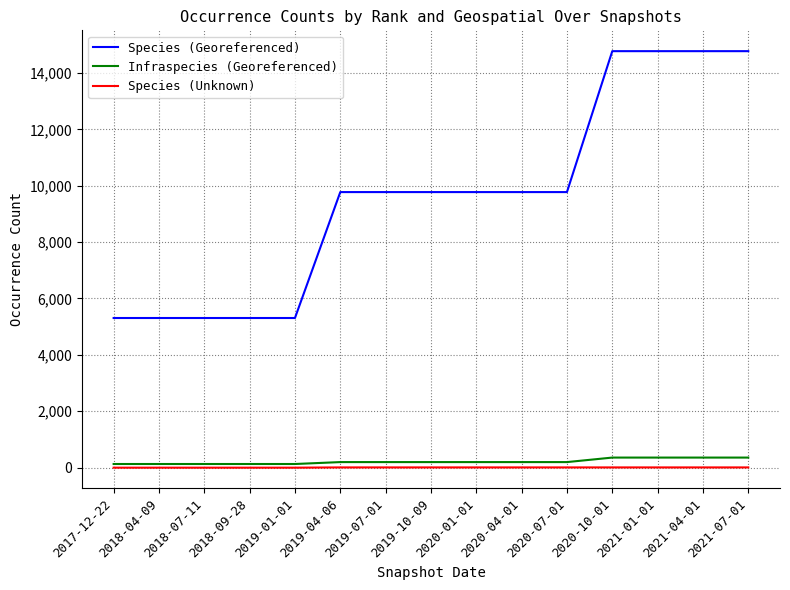

What is the highest value of the Infraspecies (Georeferenced) series?

358